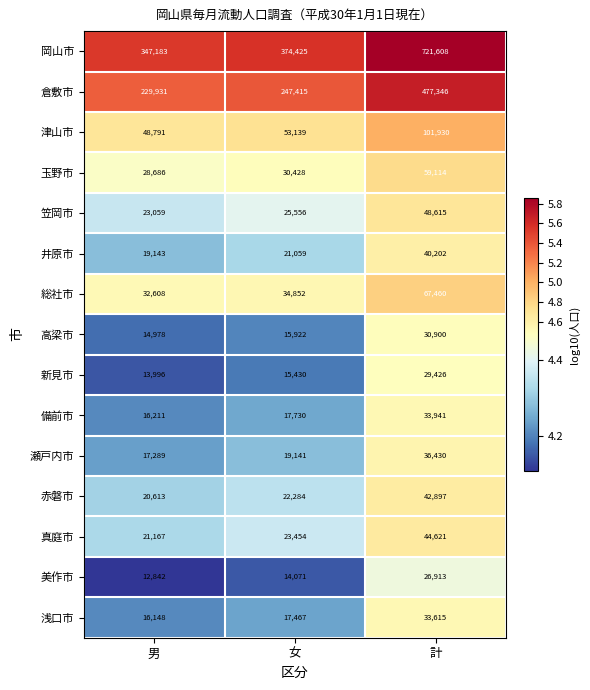

True or false: 赤磐市 has a value of 42897 at 計.

True